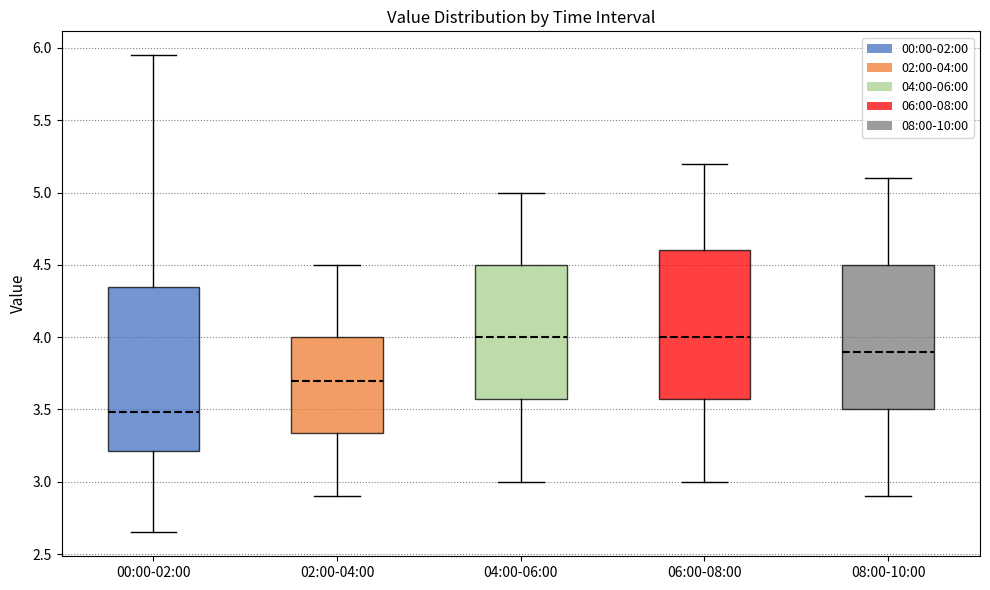

Which box has the lowest median line?

00:00-02:00